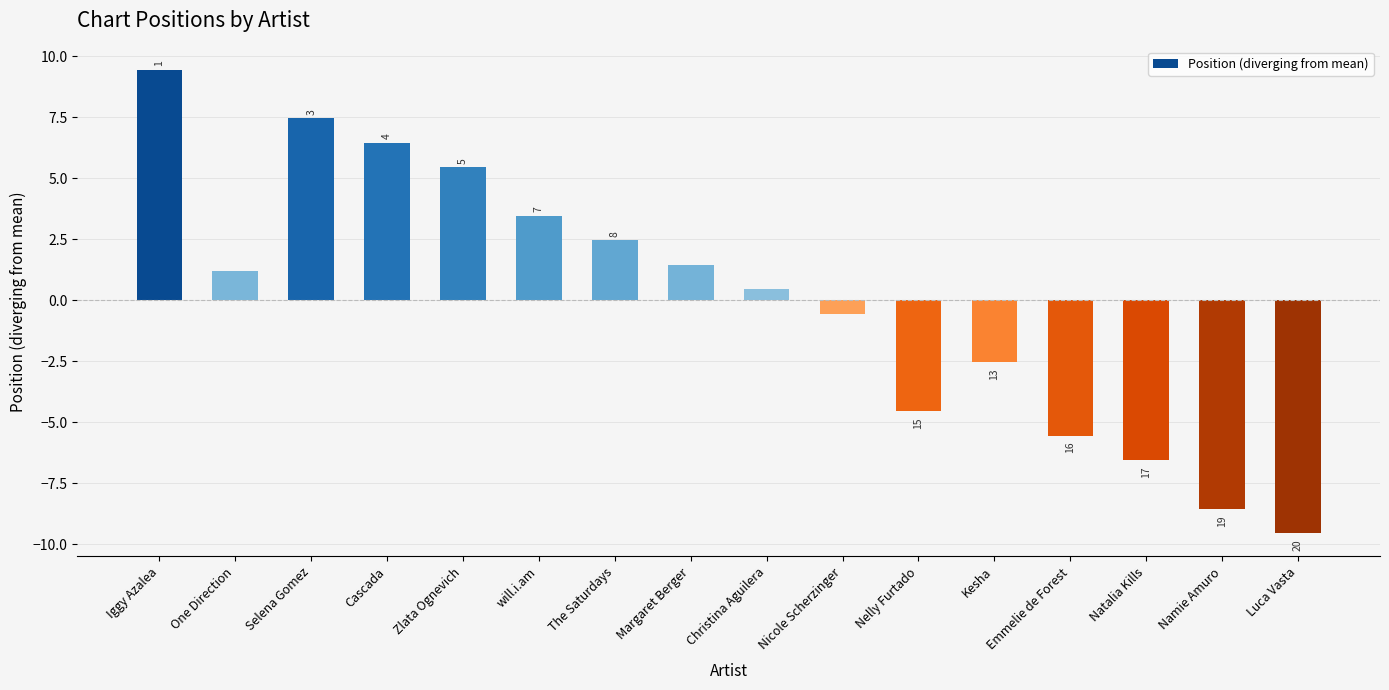

Are the bars horizontal?

No